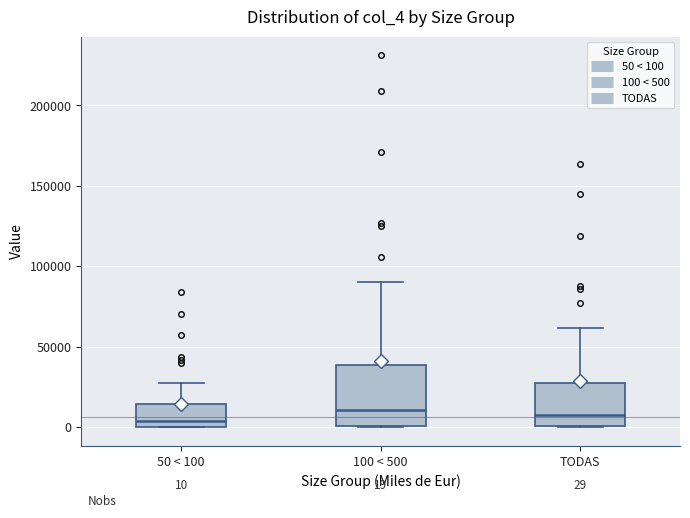

Which box is the tallest, from its lower edge to its upper edge?

100 < 500